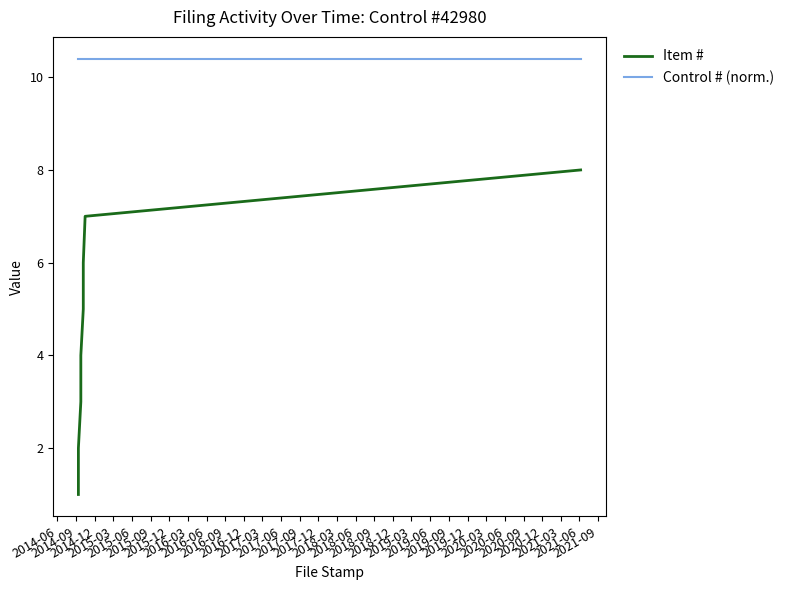

At which label does Control # (norm.) reach its peak?

2014-06